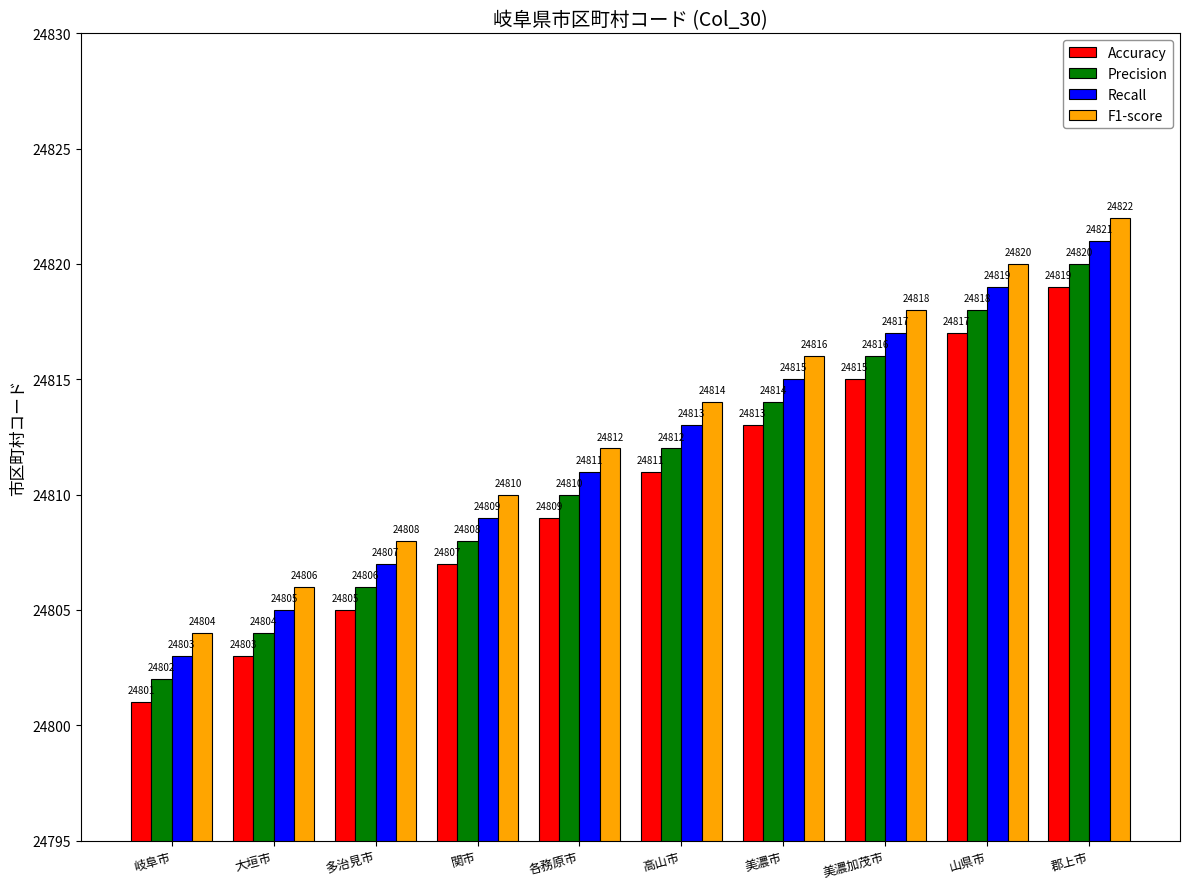

What is the spread (max minus min) of values at 郡上市?

3